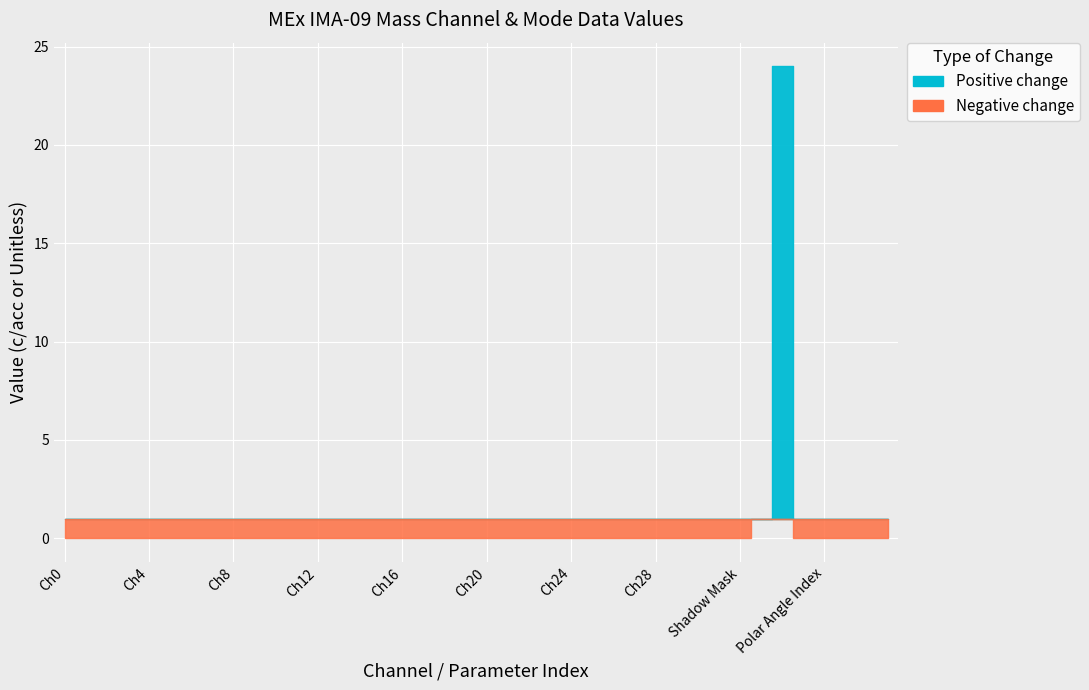

True or false: Positive change has more than 0 interior local peaks.

False